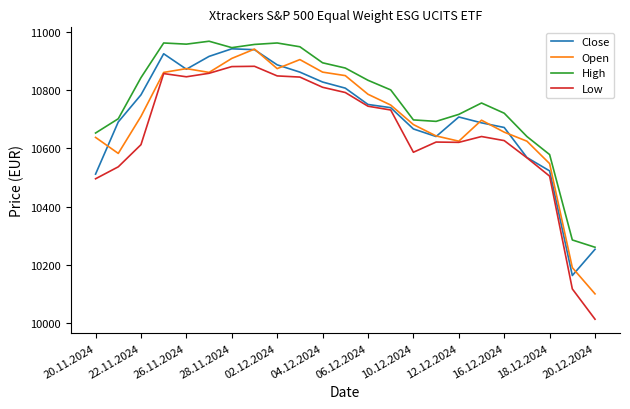

Which series has the widest spread of values?

Low